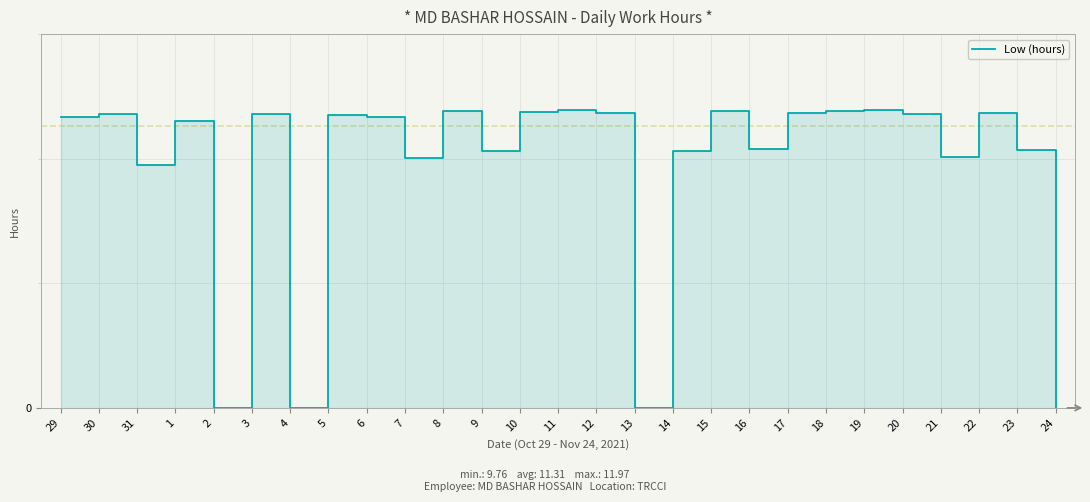

What is the sum of all values?

260.2